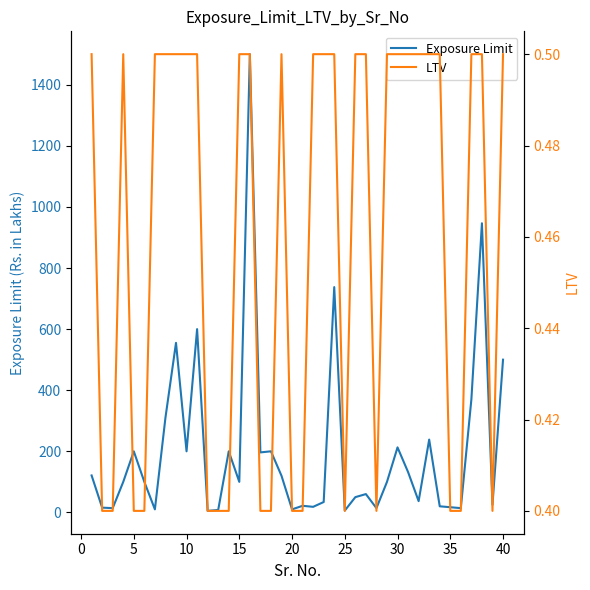

The value of Exposure Limit at 30 is 420.7. True or false?

False